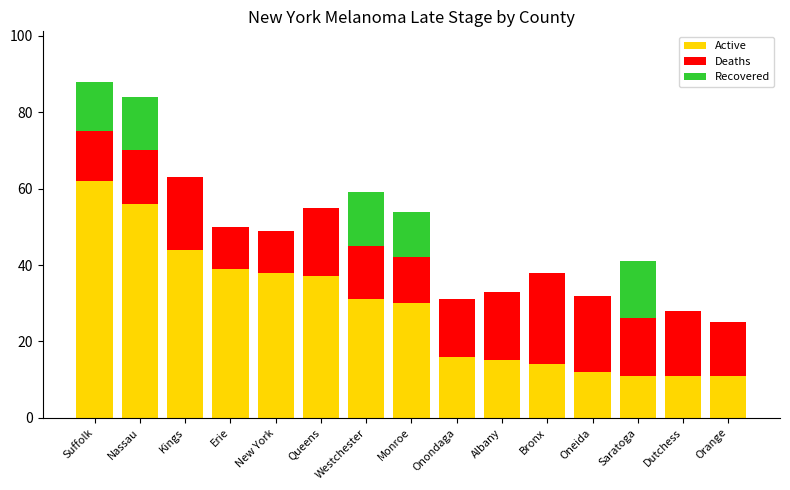

What is the total value across all series at Monroe?

54